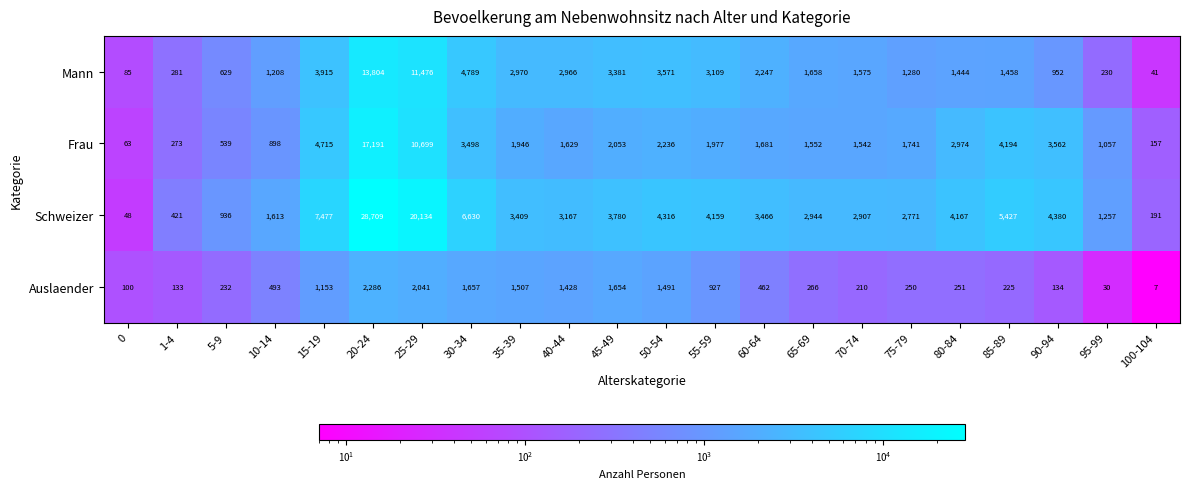

Between 10-14 and 90-94, which series saw the biggest shift?

Schweizer